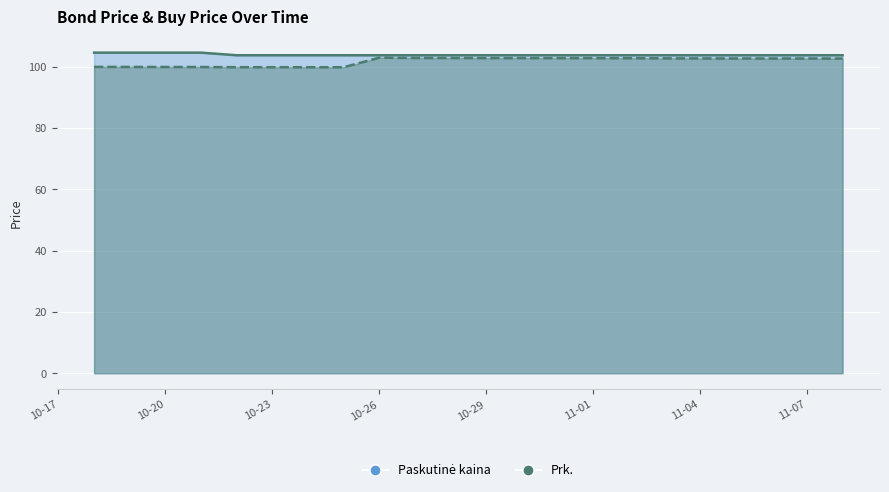

Which series has the widest spread of values?

Prk.